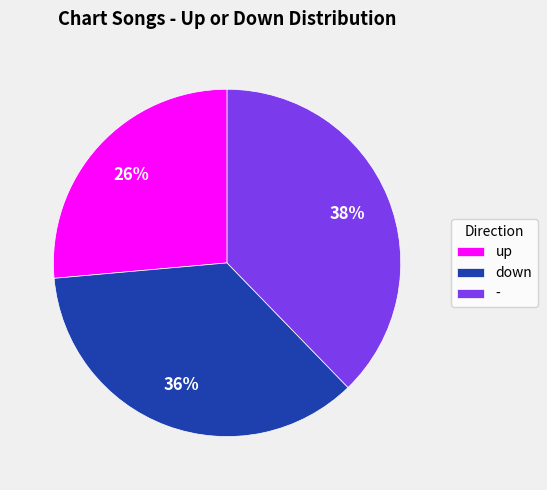

How many segments does this pie chart have?

3